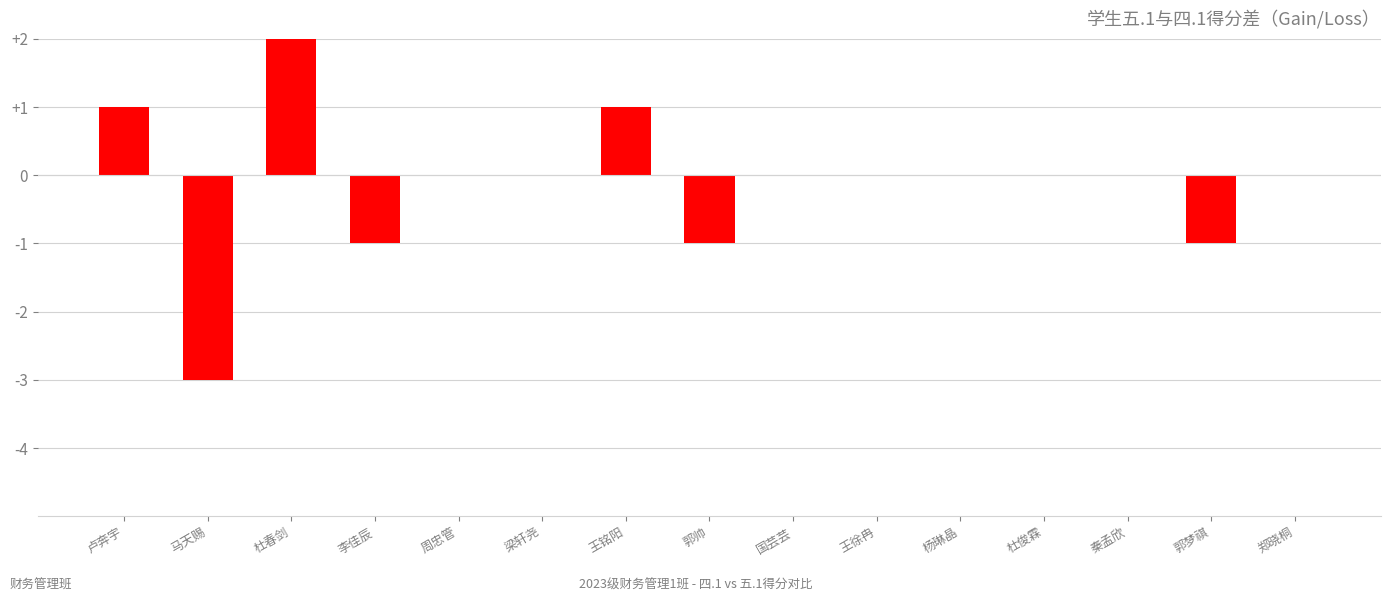

How many categories are shown in the chart?

15